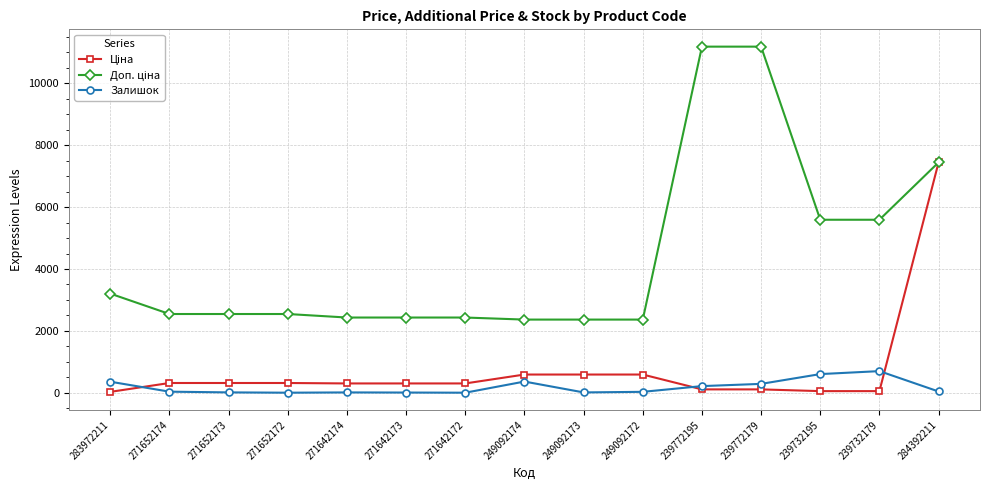

What is the maximum value shown in the chart?

11182.0